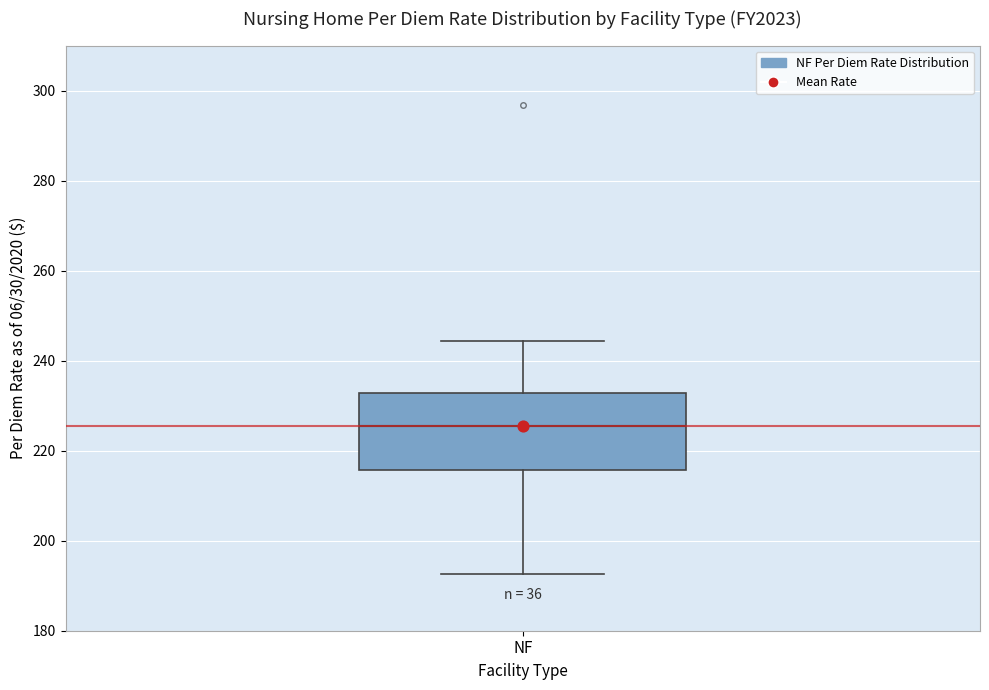

Read this box plot against the y-axis: the position of the median line, the range covered by the box, and the ends of both whiskers. The values are not printed on the chart, so give them approximately, as read against the axis.

median 226, box 216 to 232, whiskers 192 to 244